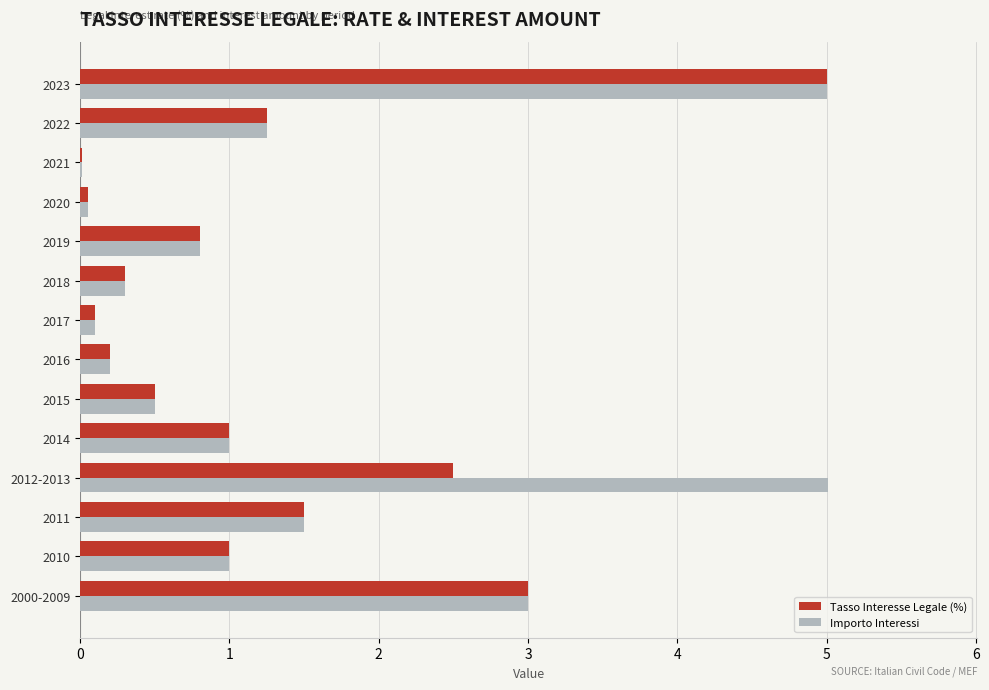

Is the value of Importo Interessi at 2018 greater than the value of Tasso Interesse Legale (%) at 2017?

Yes